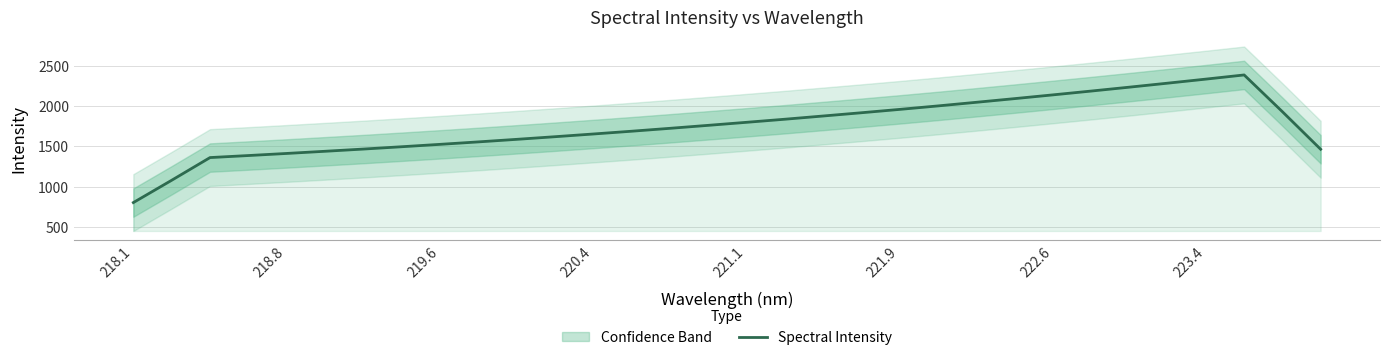

Does the chart display data point markers on the line(s)?

No